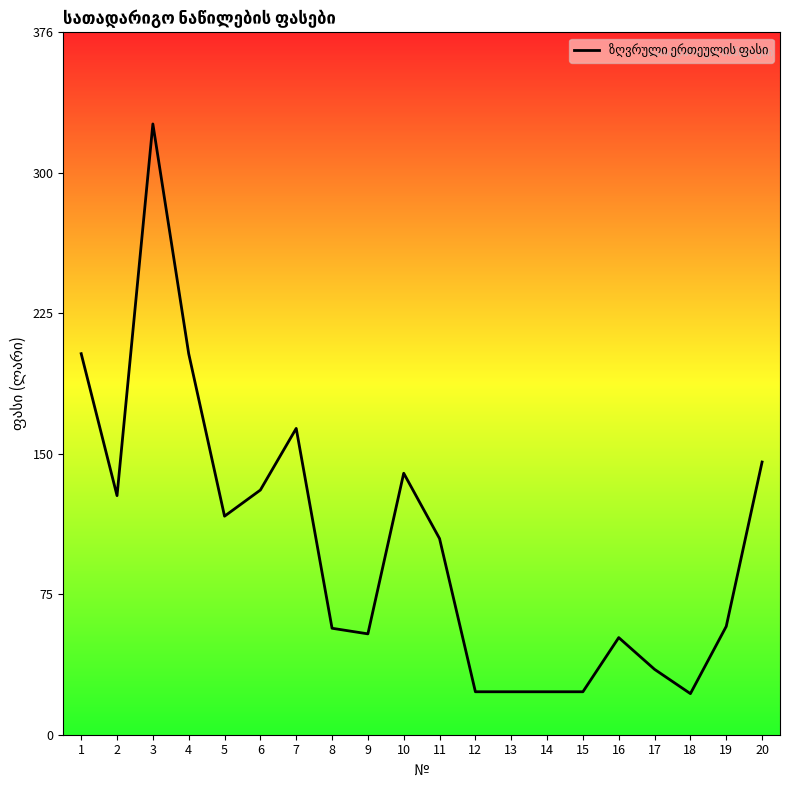

Between 4 and 9, which is larger?

4